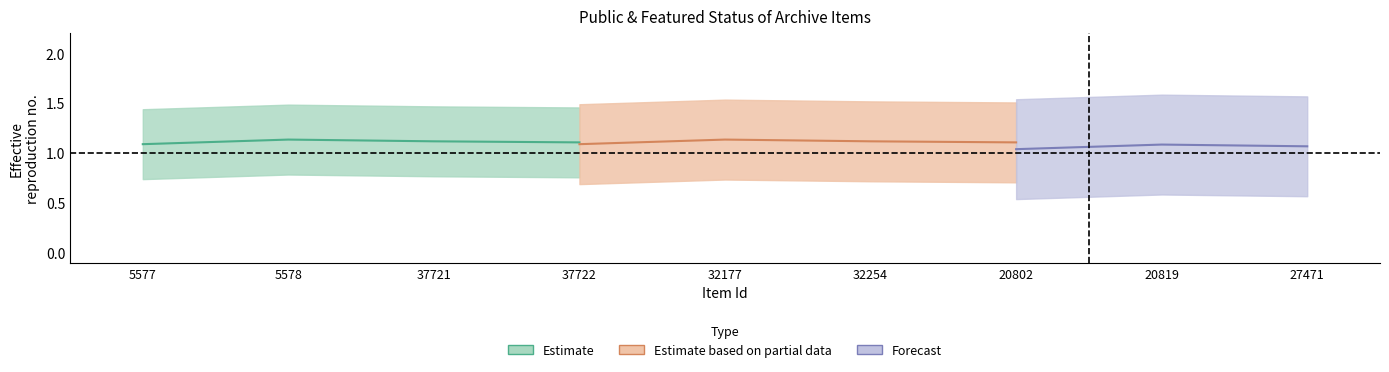

Count the number of categories in the chart.

9